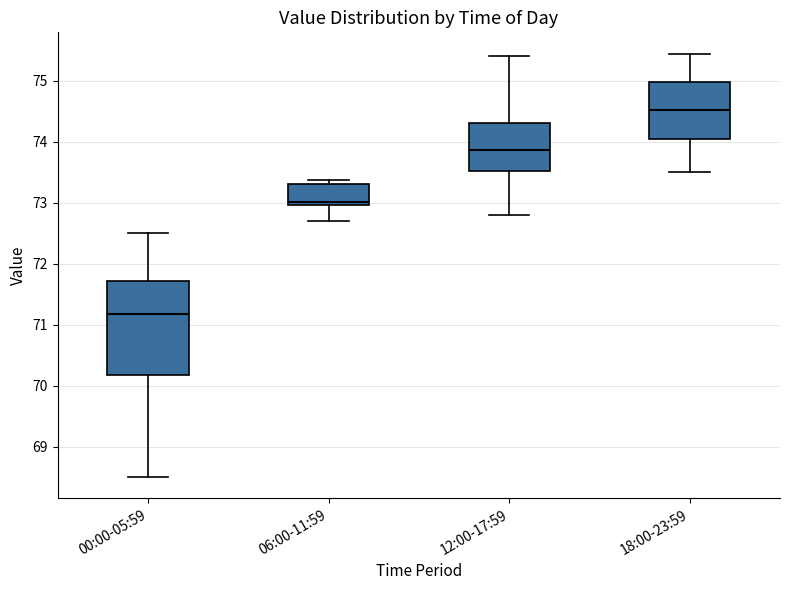

Where does the upper whisker of the box for 18:00-23:59 end on the y-axis? The values are not printed on the chart, so give them approximately, as read against the axis.

75.5